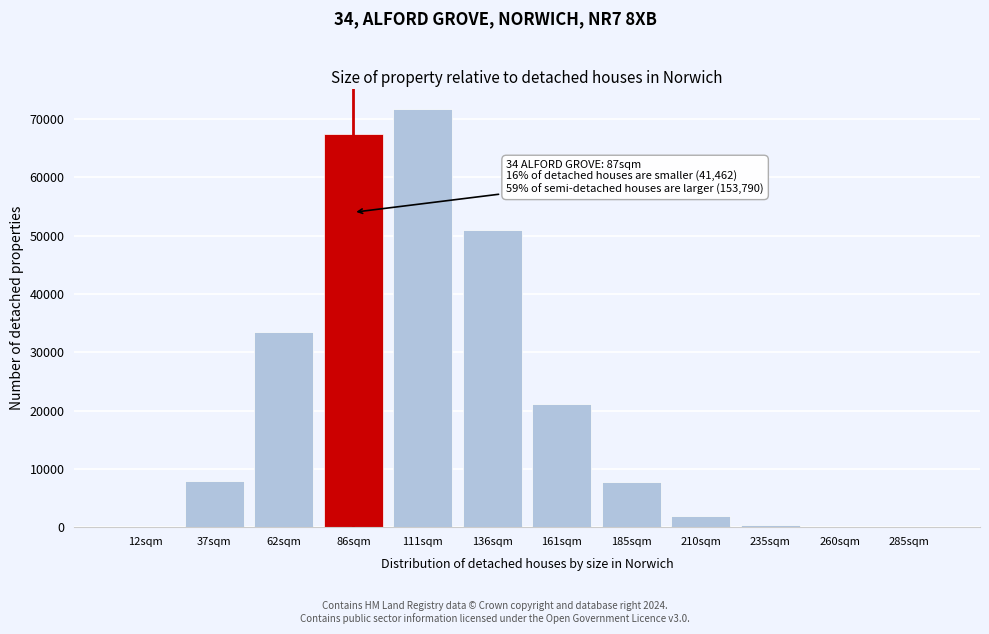

The value at 185sqm is 4809. True or false?

False